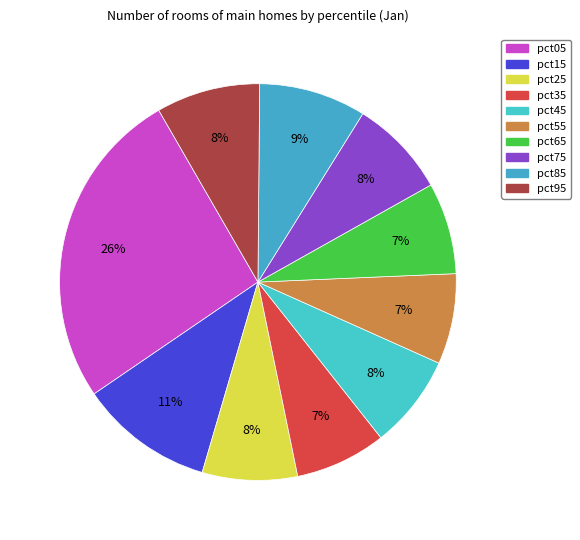

Combined, what portion of the pie is pct75 and pct05?

34.2%